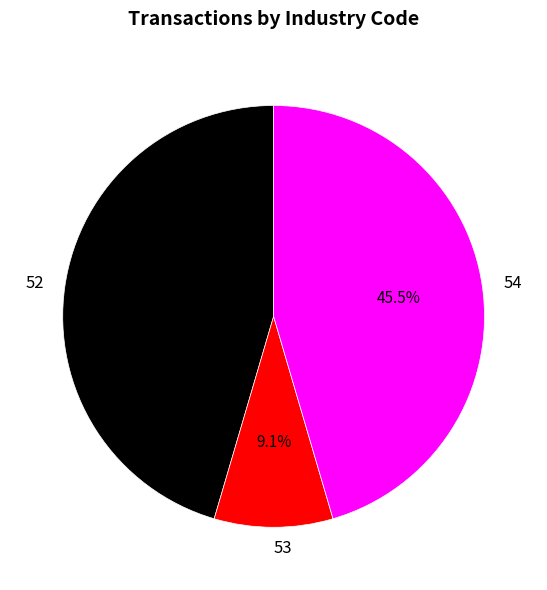

What percentage is NOT represented by 53?

90.9%